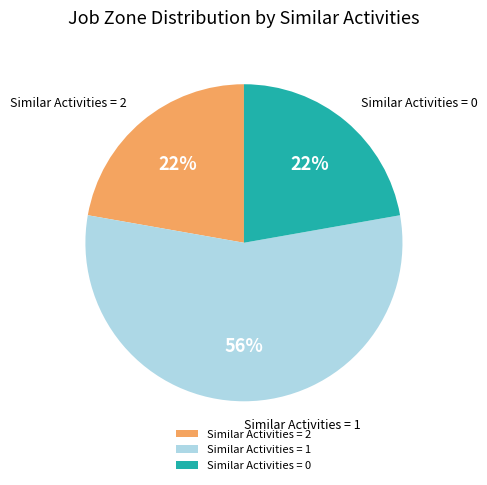

What percentage is the Similar Activities = 2 slice, to the nearest percent?

22%